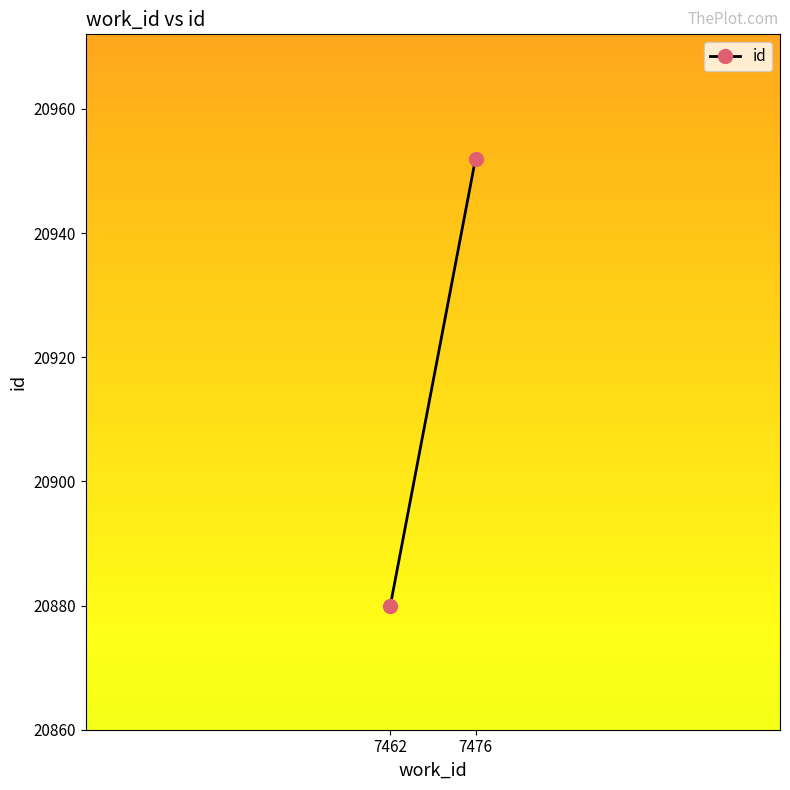

Between 7462 and 7476, which is larger?

7476